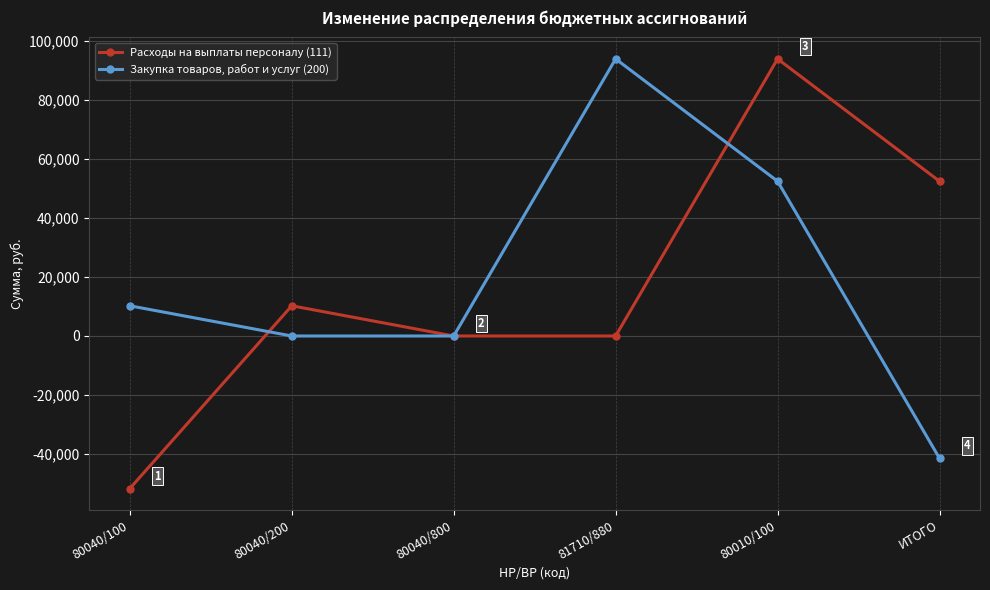

What is the sum of all Закупка товаров, работ и услуг (200) values?

114989.7